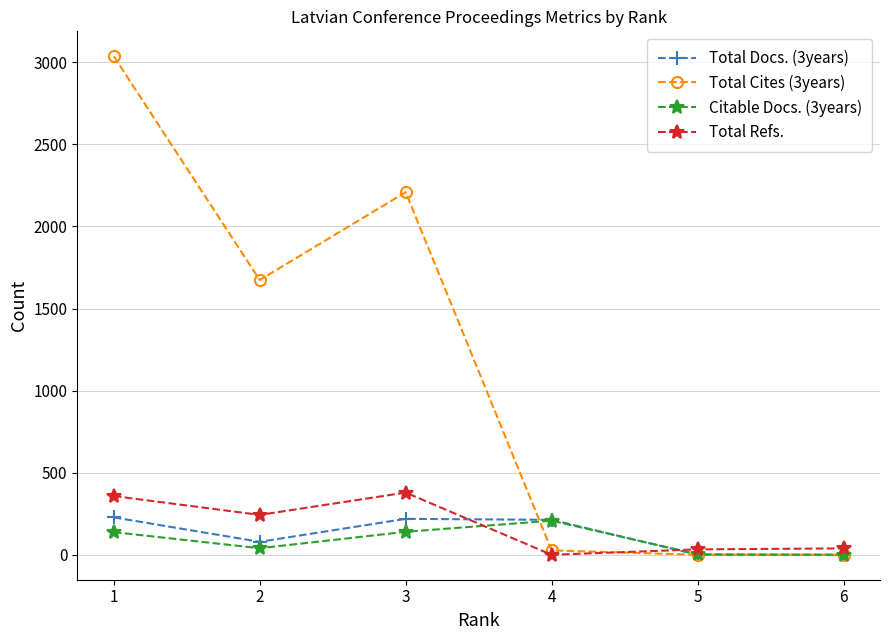

What is the maximum value shown in the chart?

3037